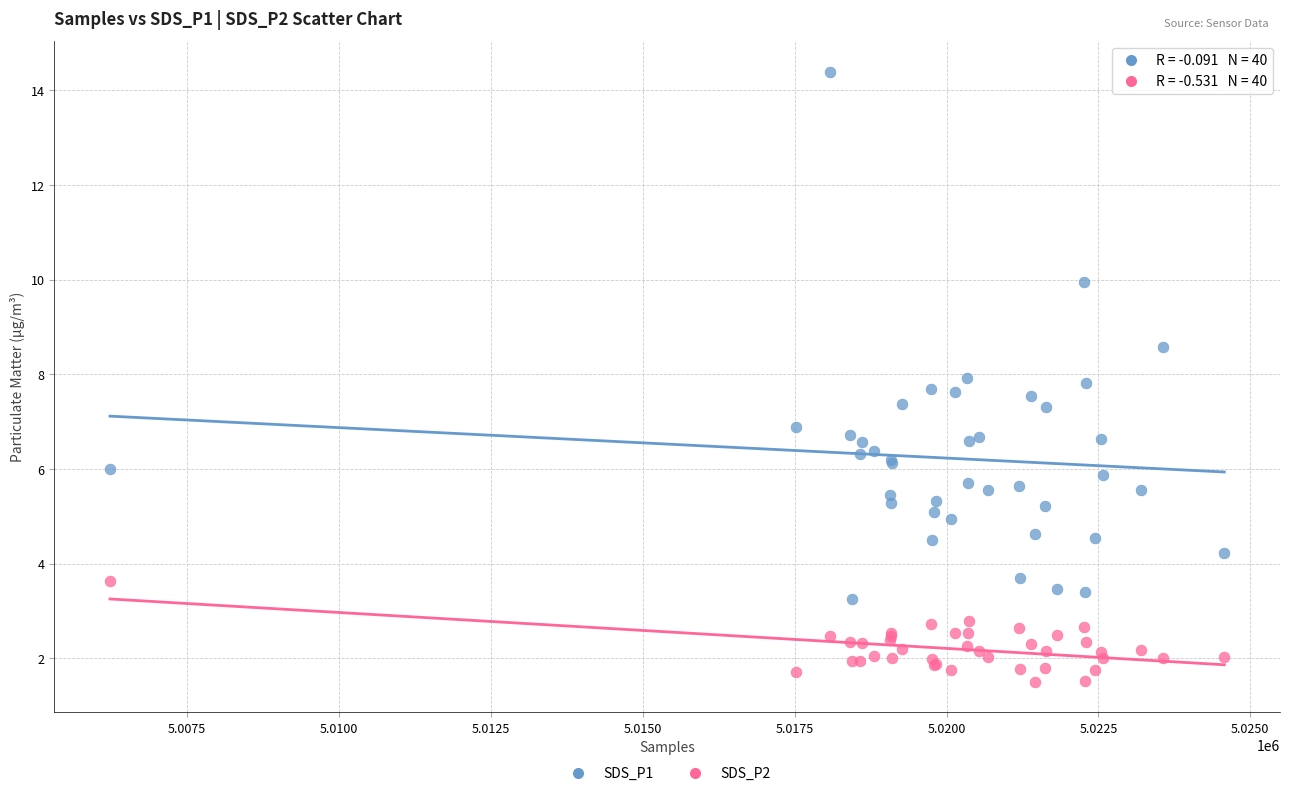

Which series has the widest spread of Y values?

SDS_P1